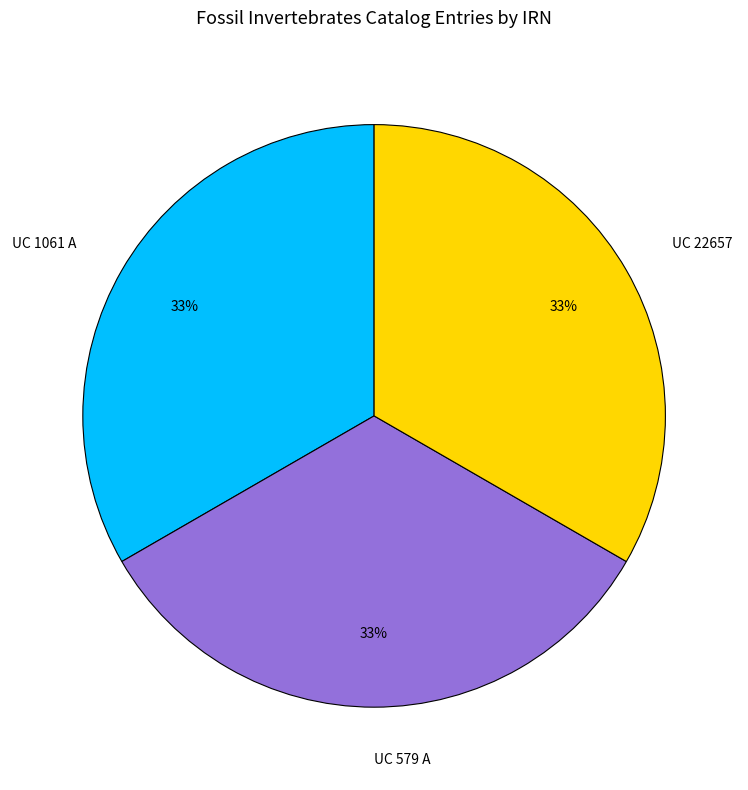

Does any single category account for the majority?

No